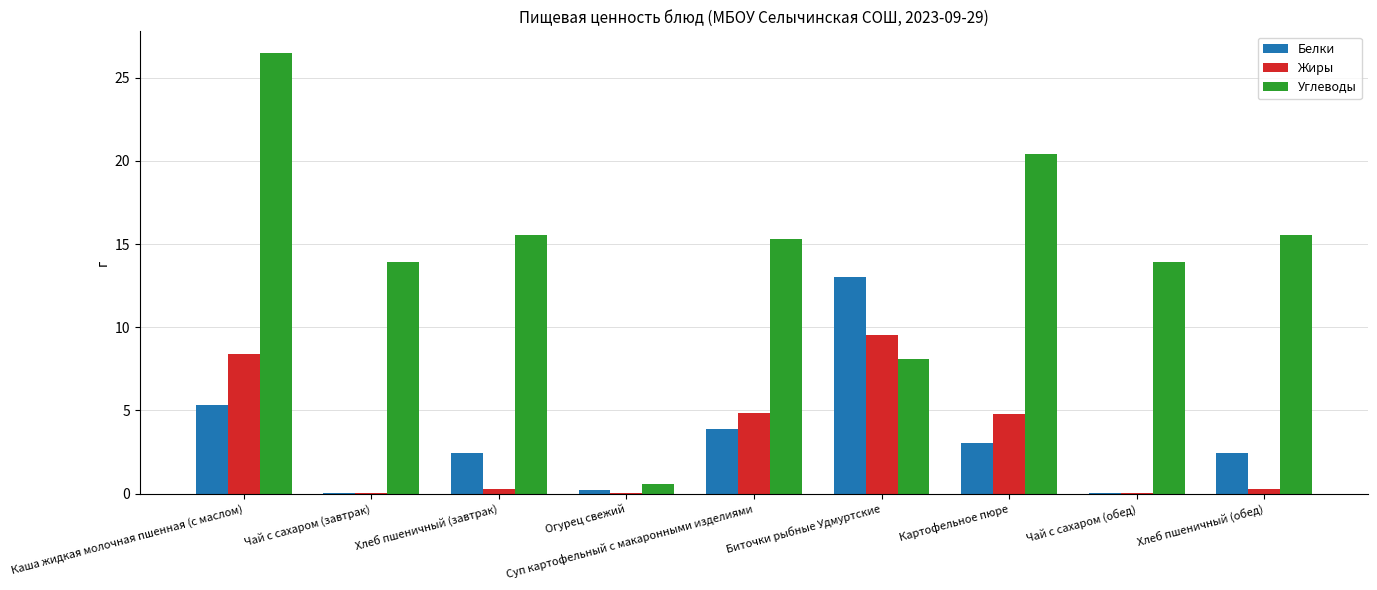

Which series has the widest spread of values?

Углеводы